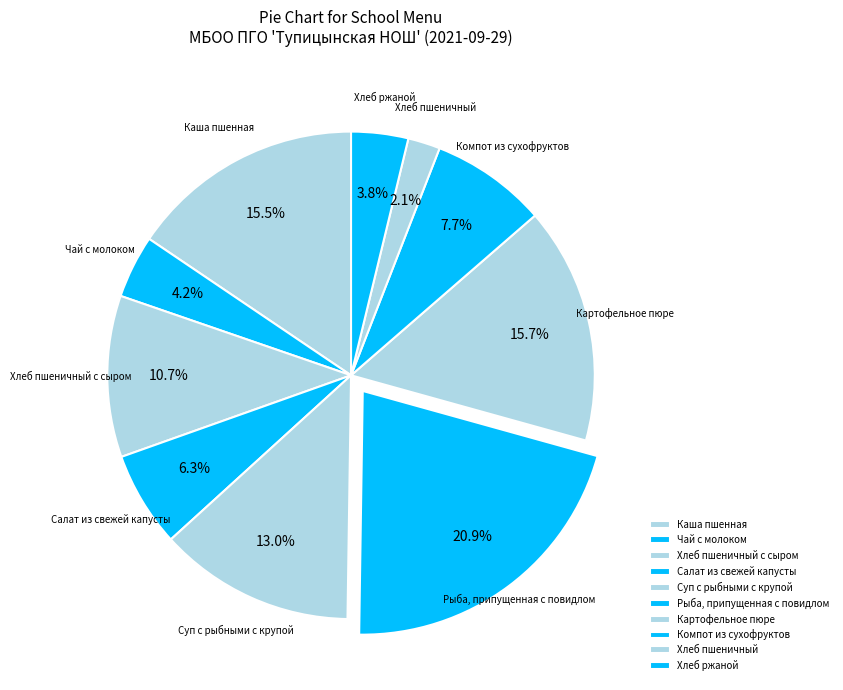

Rank the categories by value from highest to lowest.

Рыба, припущенная с повидлом, Картофельное пюре, Каша пшенная, Суп с рыбными с крупой, Хлеб пшеничный с сыром, Компот из сухофруктов, Салат из свежей капусты, Чай с молоком, Хлеб ржаной, Хлеб пшеничный